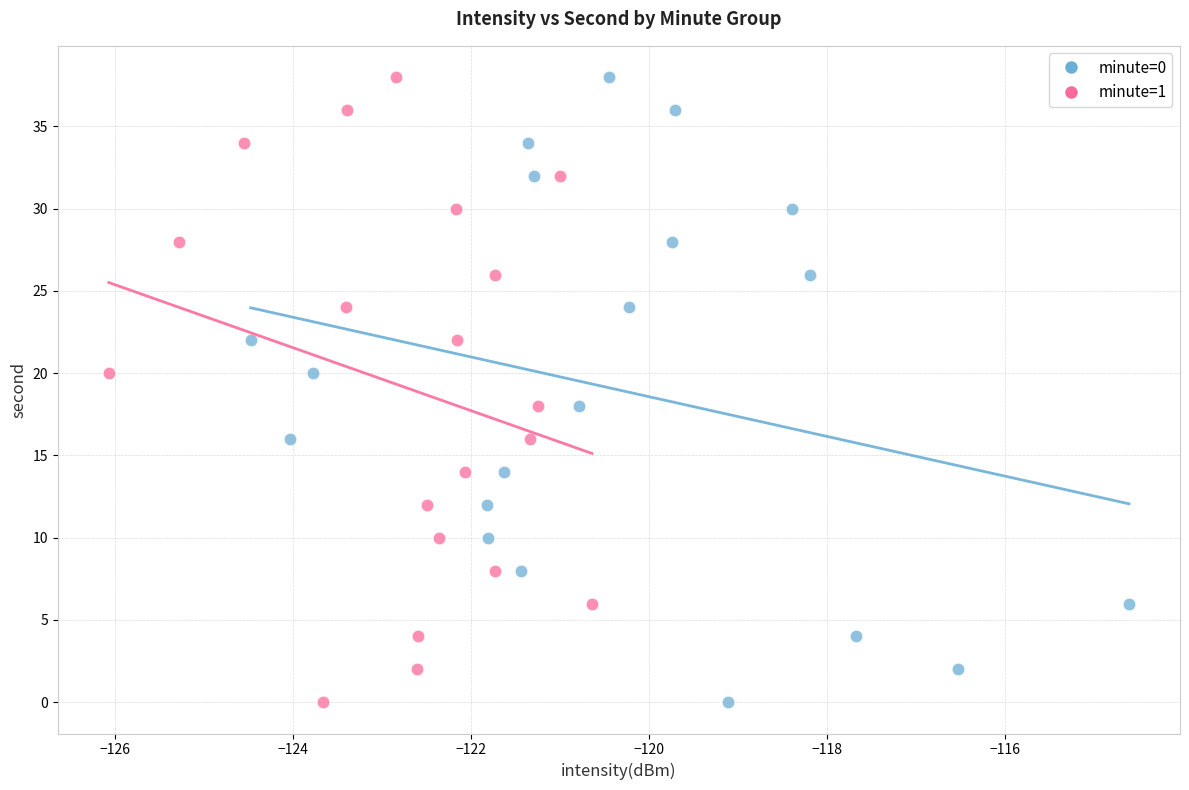

What are all the series names shown in the legend?

minute=0, minute=1